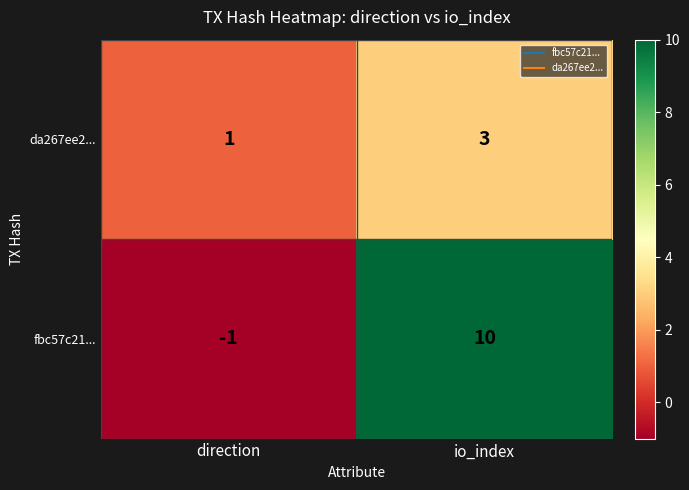

What is the difference between the maximum and minimum values in the fbc57c21... series?

11